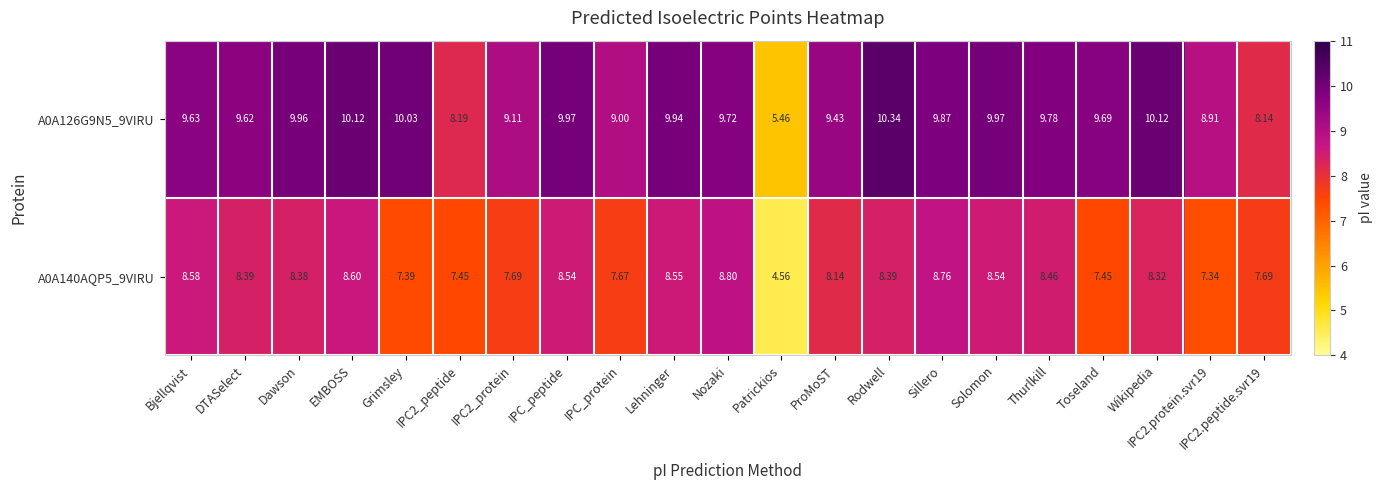

Where does the A0A140AQP5_9VIRU series first go above 8?

Bjellqvist